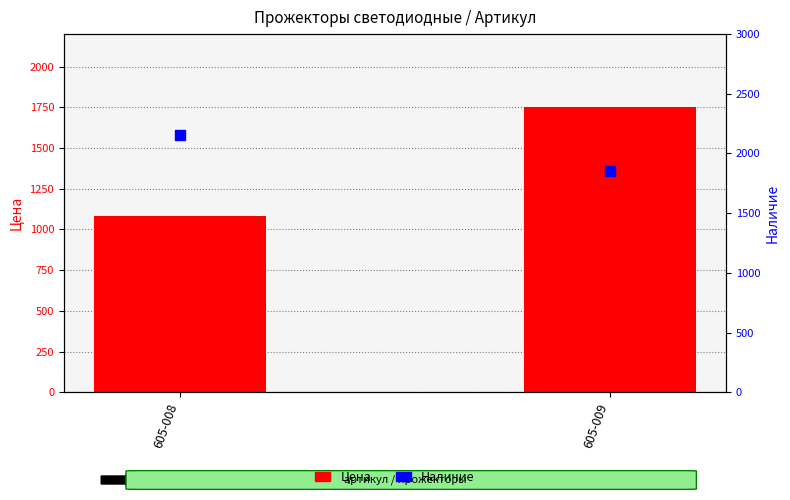

Which series reaches the maximum Y coordinate?

Наличие